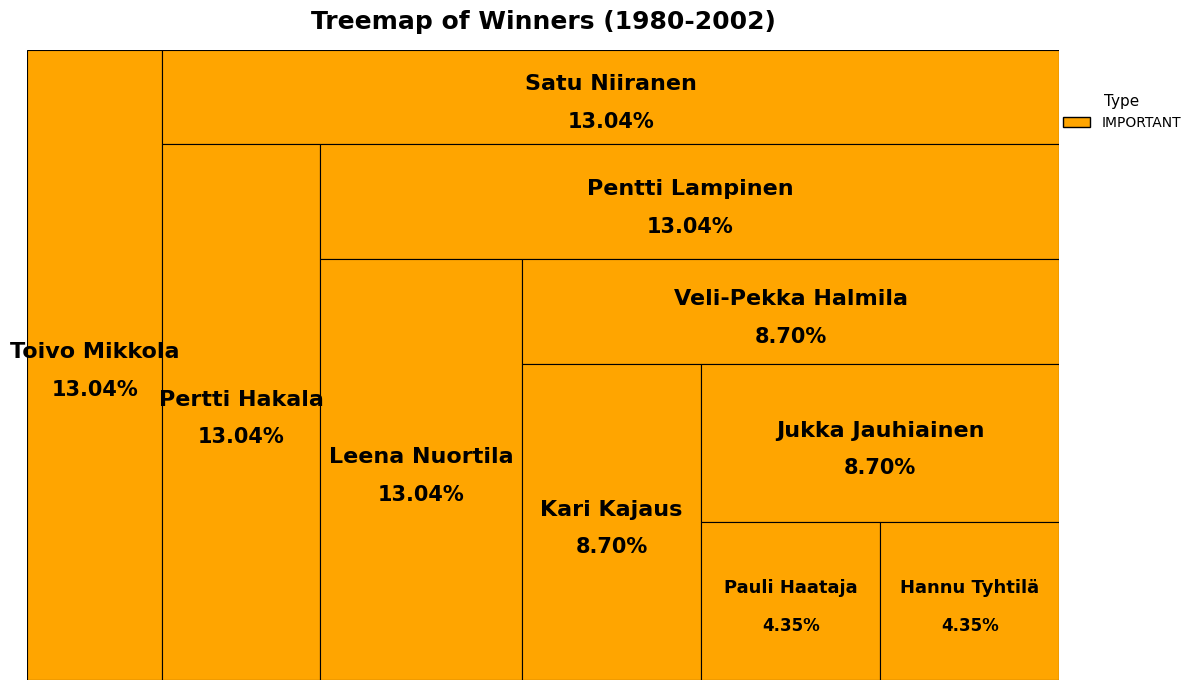

How many slices are in this pie chart?

10